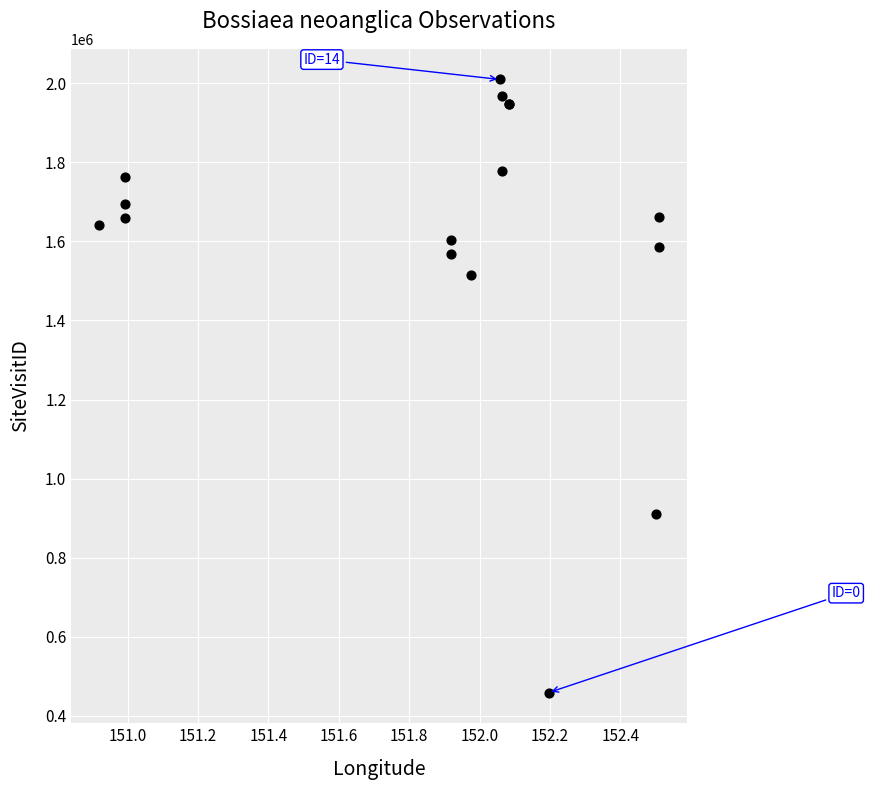

What Y value in the scatter plot is closest to 1234144?

1514766